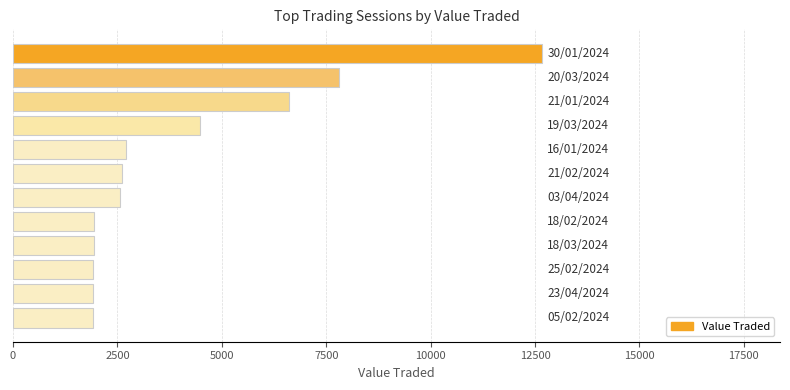

What is the smallest value displayed?

1909